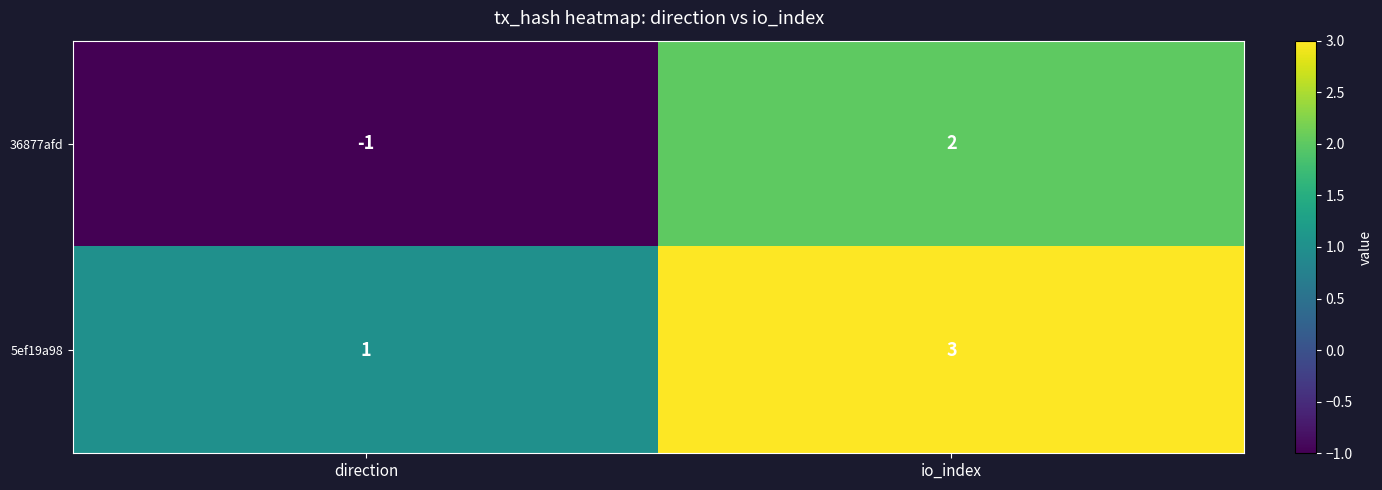

What is the difference between the maximum and minimum values in the 36877afd series?

3